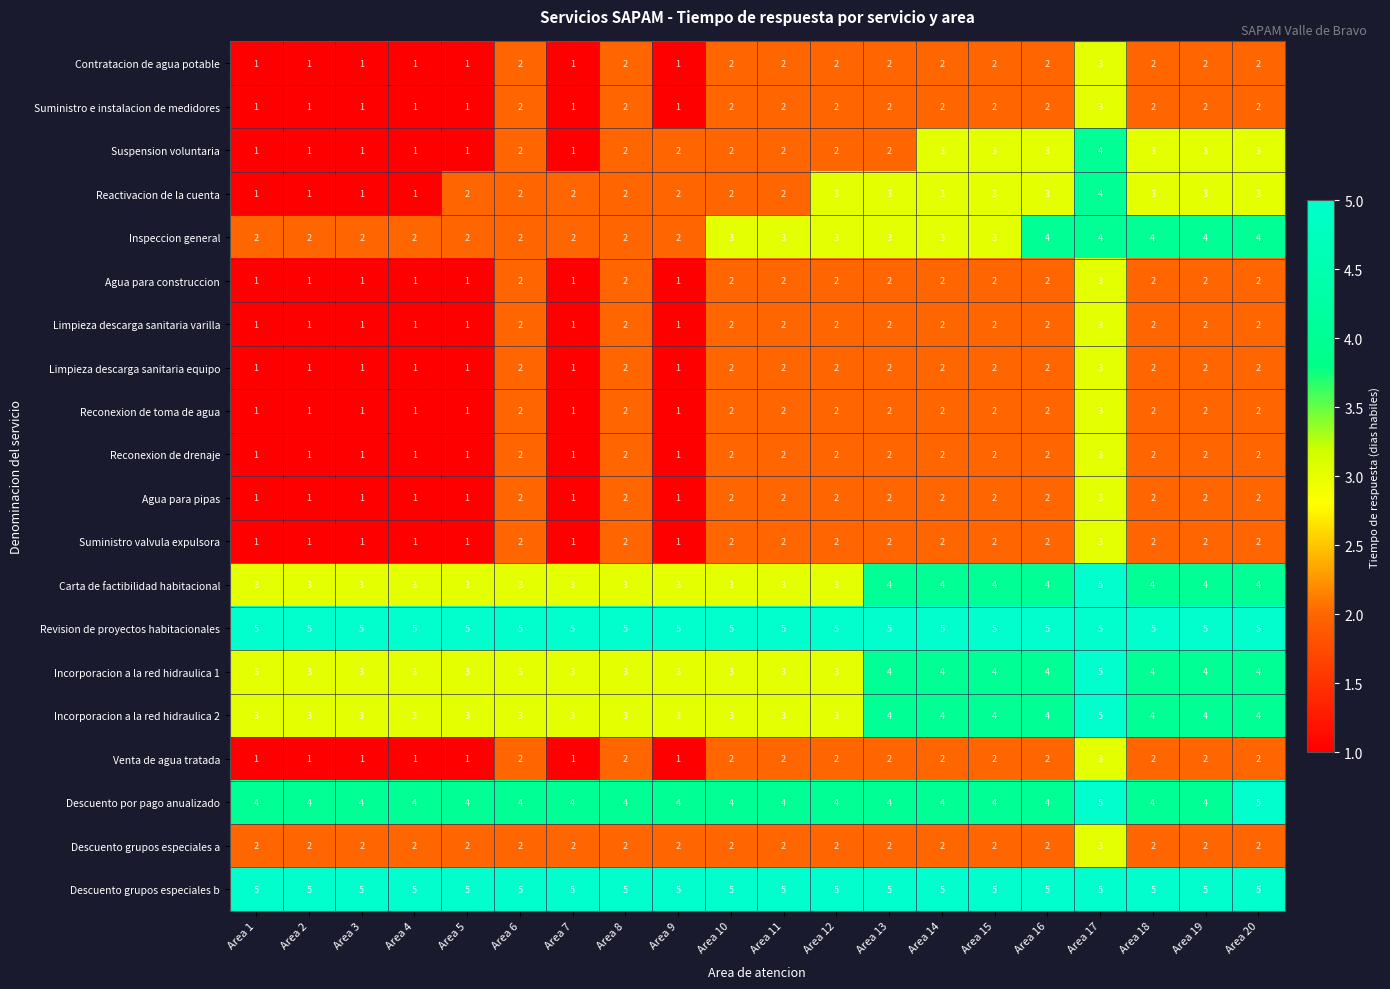

What is the maximum value shown in the chart?

5